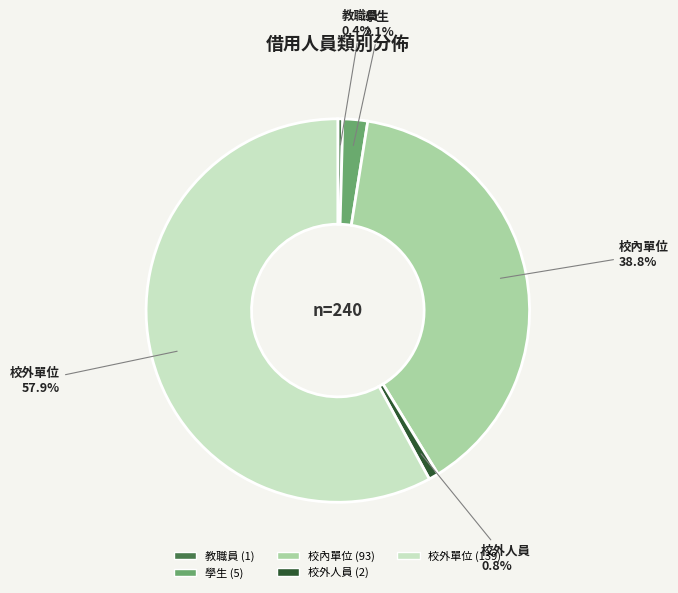

Between 校外人員 and 校內單位, which is larger?

校內單位